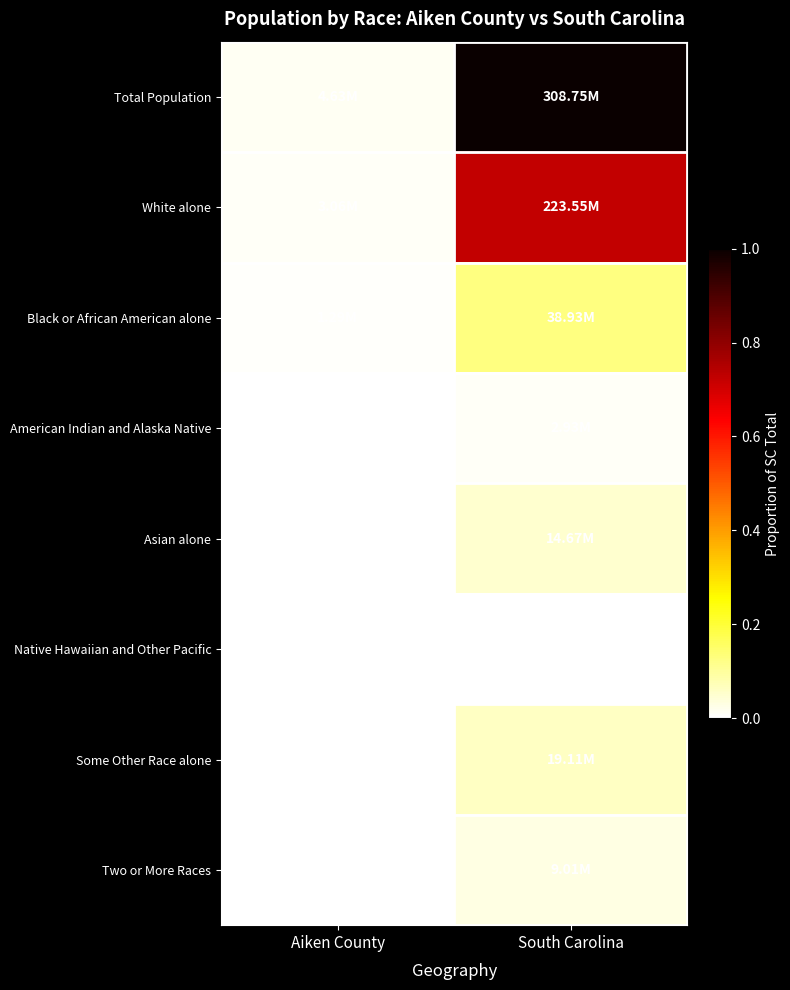

What is the spread (max minus min) of values at South Carolina?

1.0